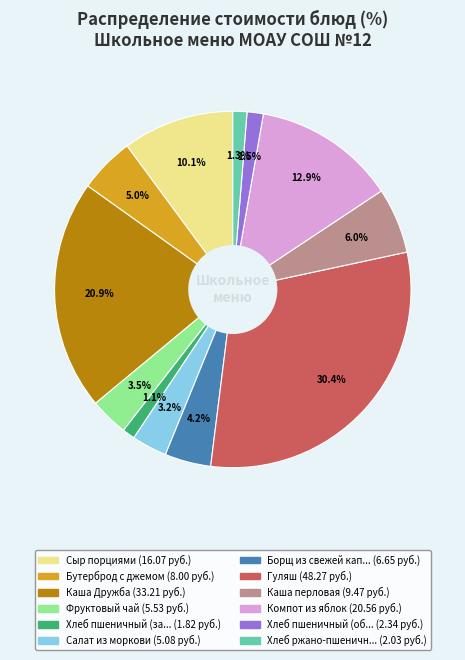

Does any single category account for the majority?

No